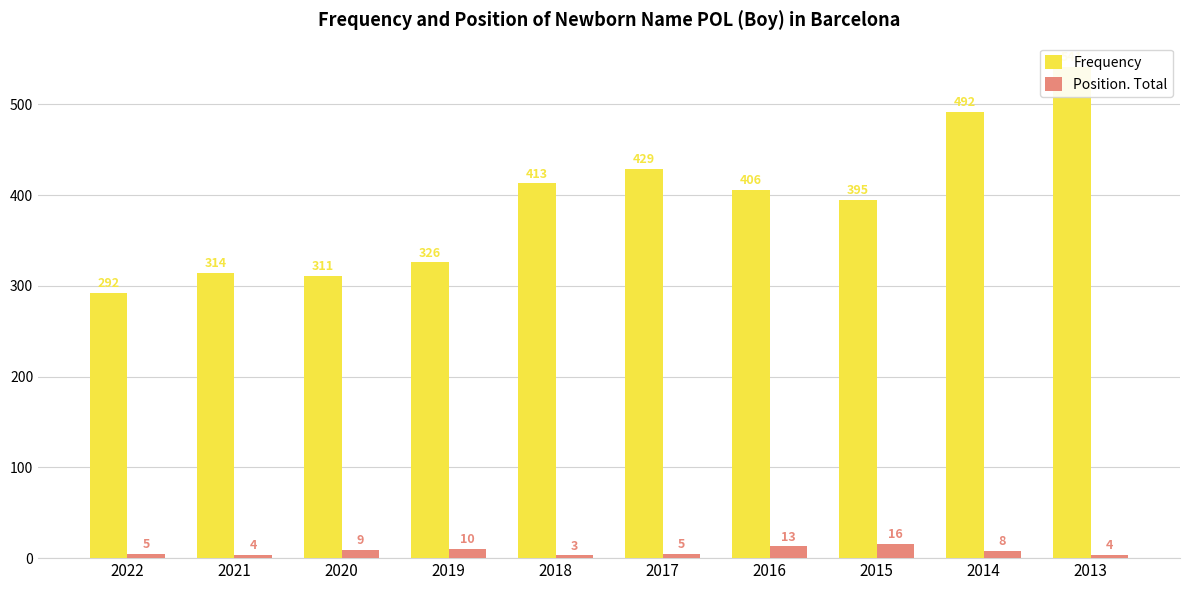

What is the sum of all Frequency values?

3919